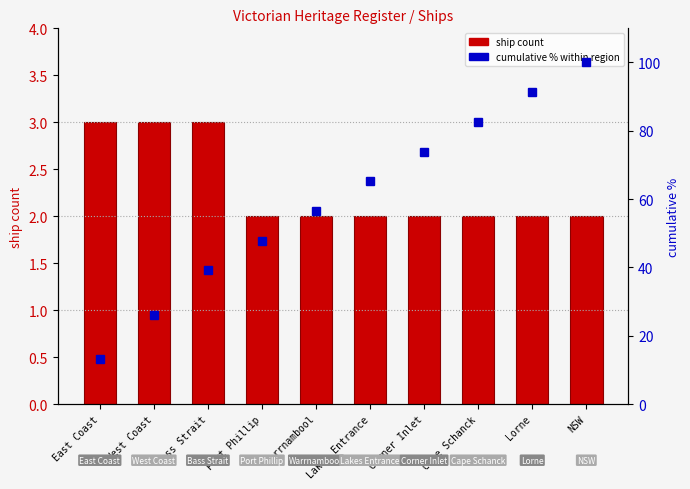

What is the average value of the cumulative % series?

59.6